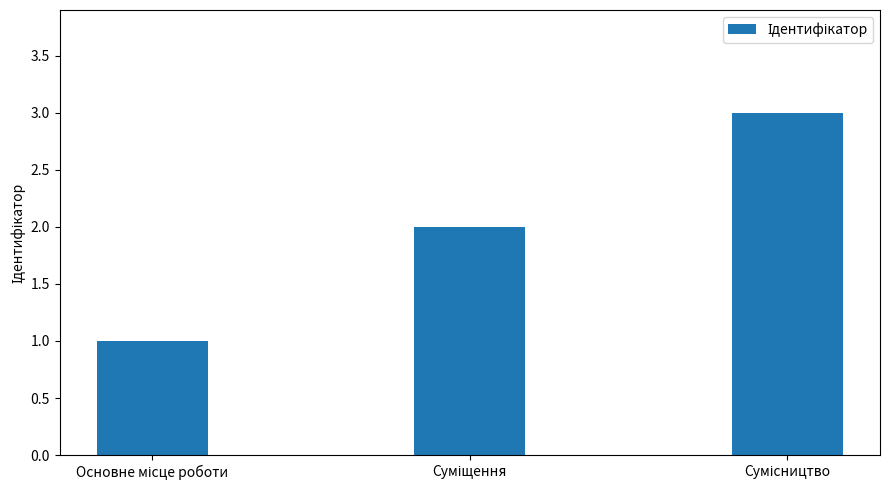

Are the bars grouped side by side (vs. stacked)?

No